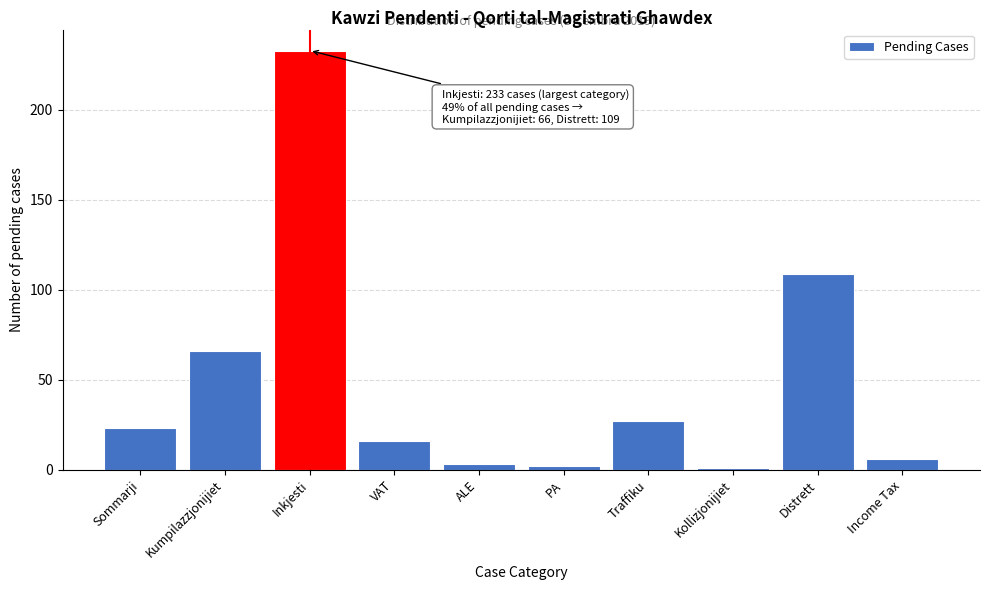

Reading left to right, list all the values displayed in this chart.

23	66	233	16	3	2	27	1	109	6